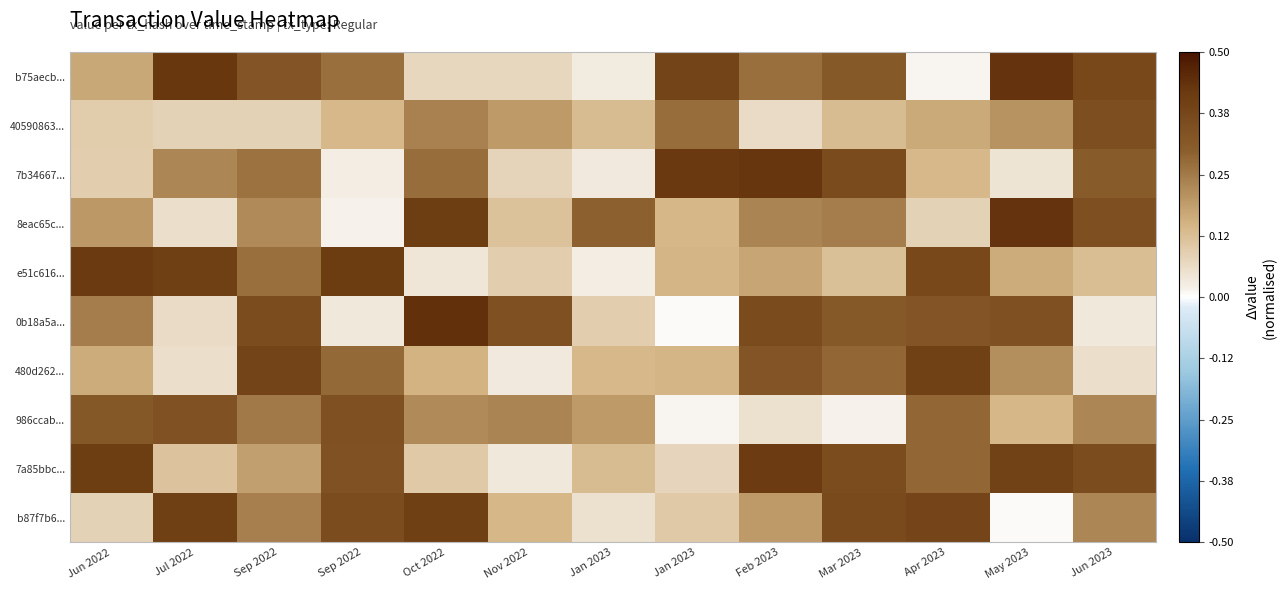

Which label corresponds to the smallest value in the chart?

Jan 2023